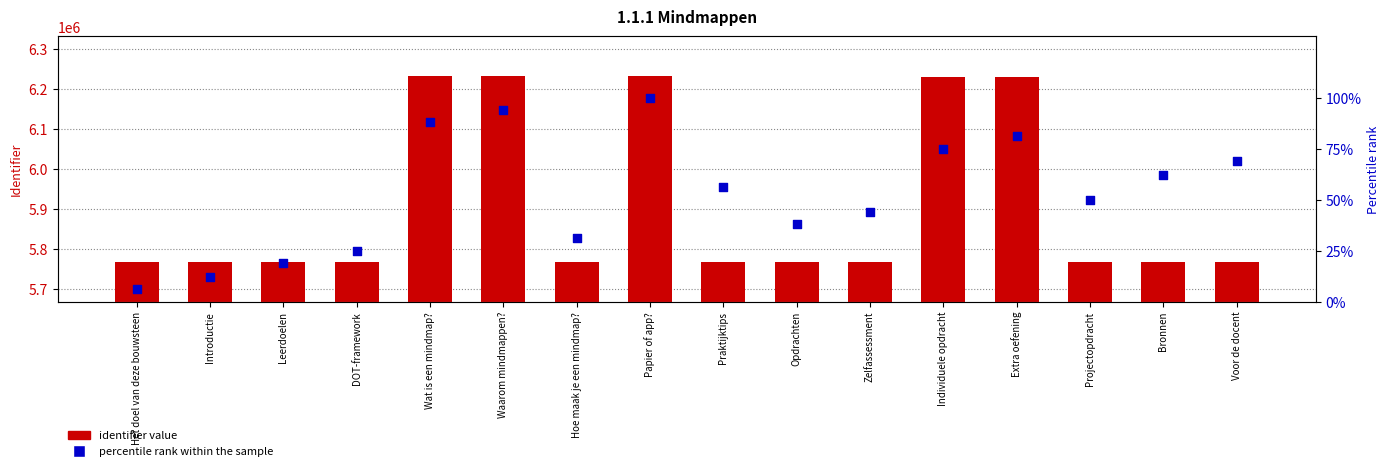

Which series contains the lowest Y value?

percentile rank within the sample